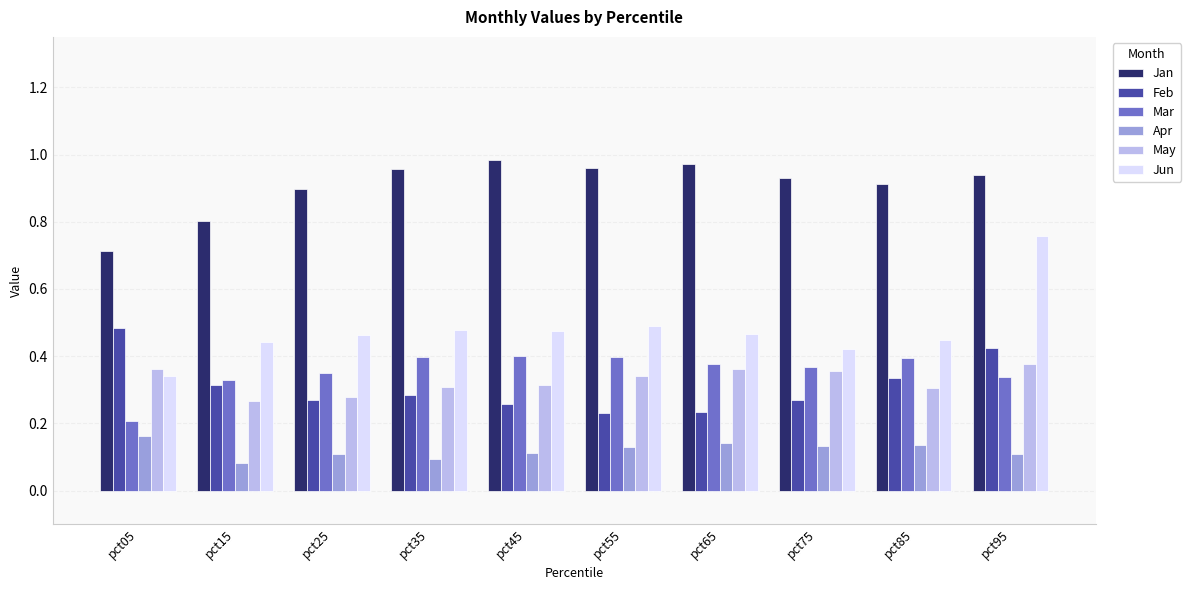

Rank the series at pct45 from lowest to highest value.

Apr, Feb, May, Mar, Jun, Jan